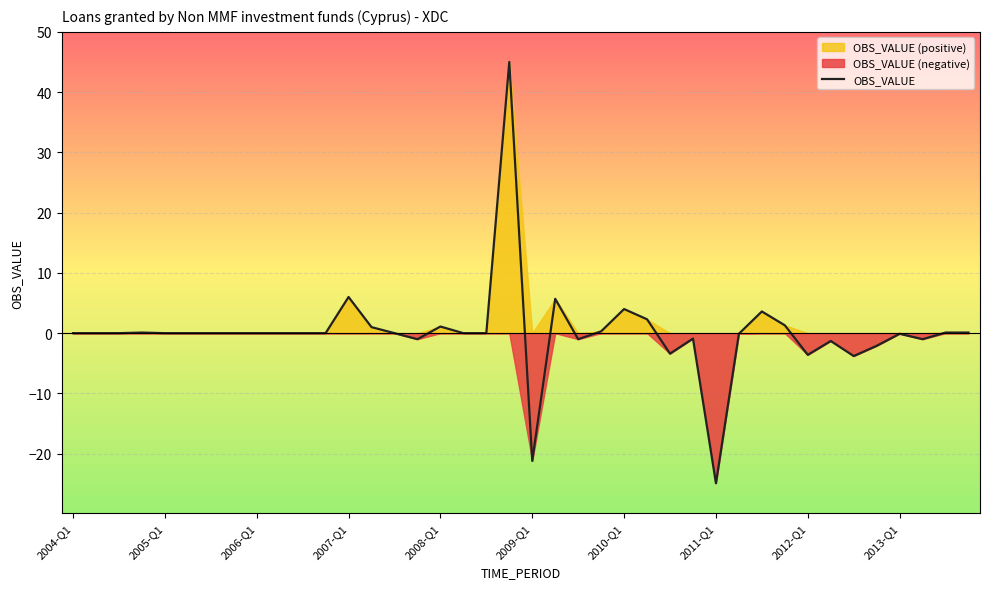

What is the lowest value of the OBS_VALUE series?

-24.9